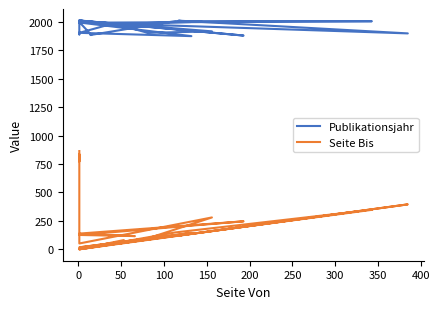

The Seite Bis series shows 323 at 25. True or false?

False